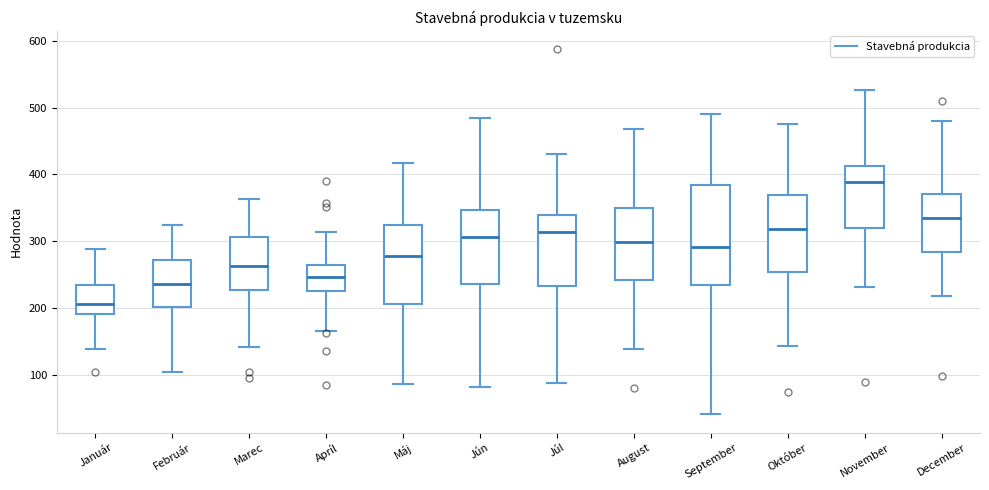

Where is the upper edge of the box for Apríl on the y-axis? The values are not printed on the chart, so give them approximately, as read against the axis.

270